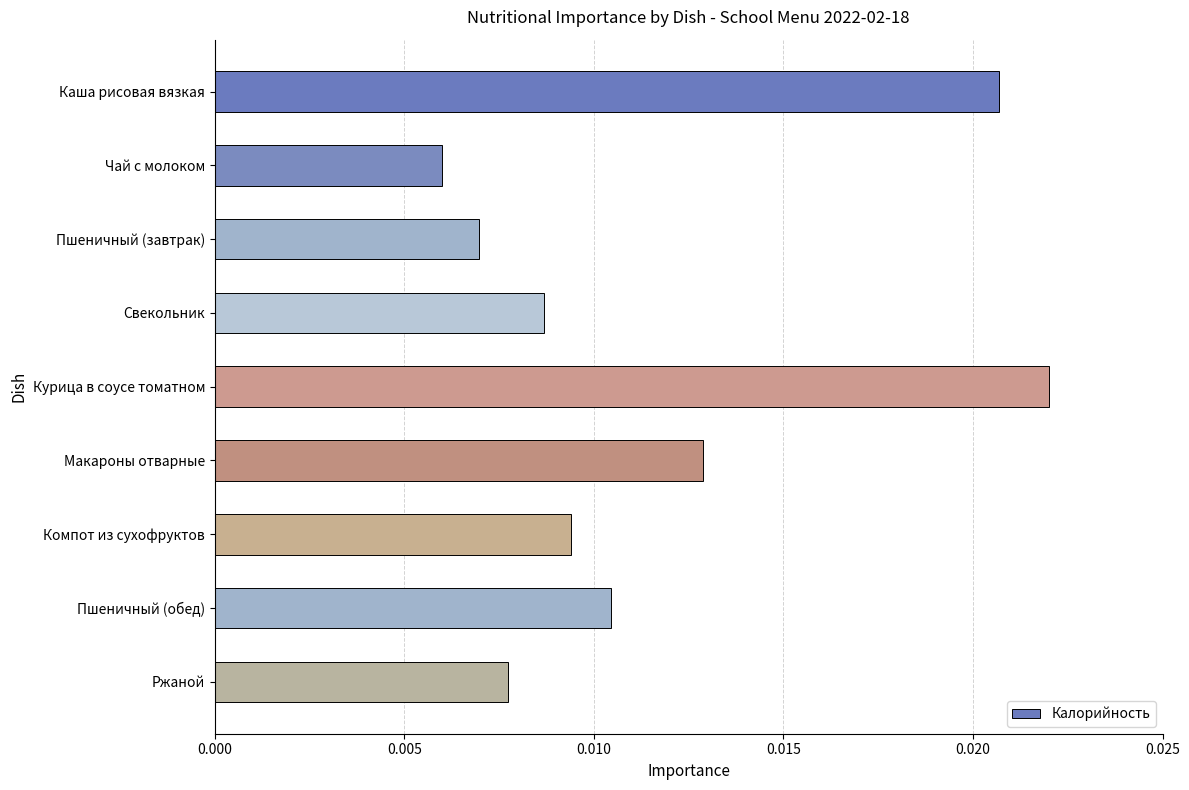

Between Макароны отварные and Чай с молоком, which is larger?

Макароны отварные